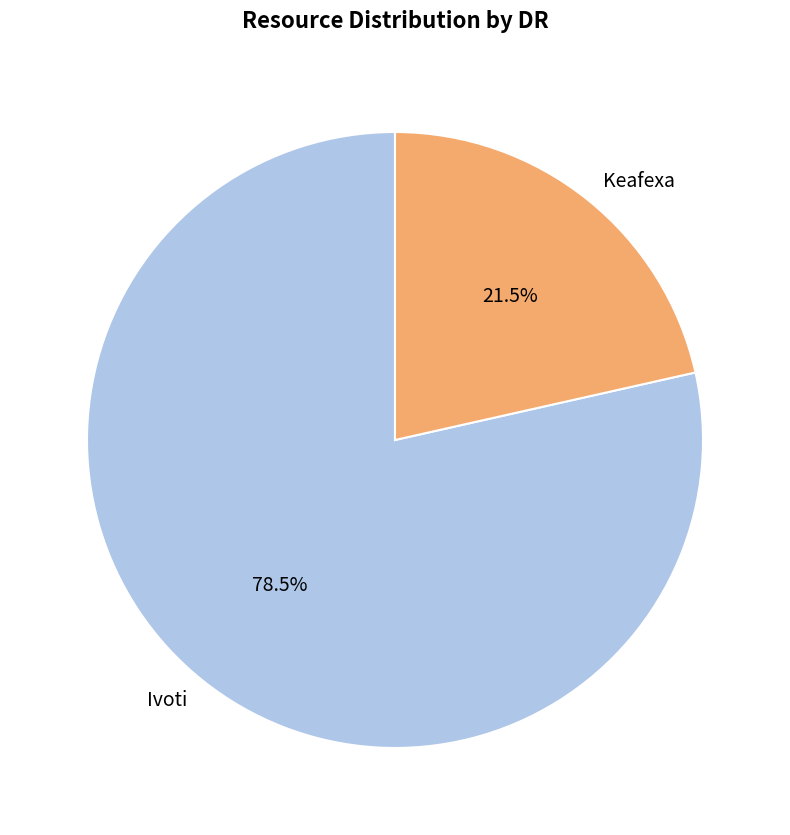

How much of the chart is everything except Ivoti?

21.5%